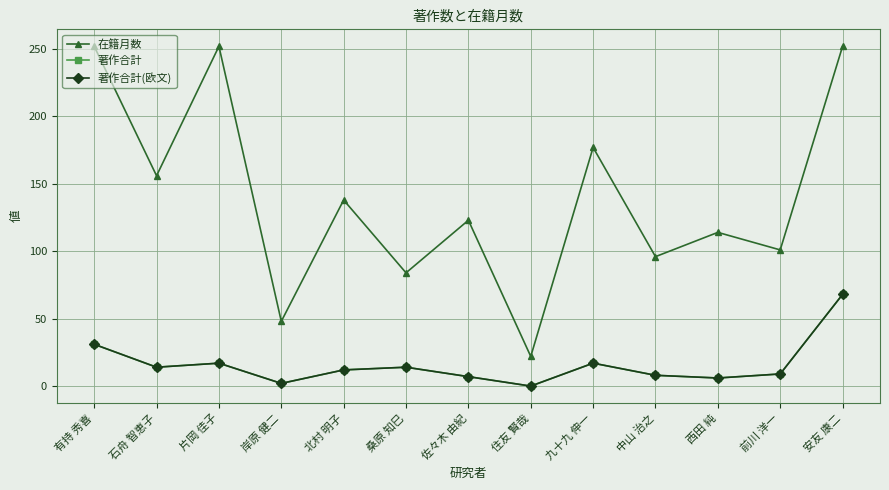

At which label does 在籍月数 reach its minimum?

住友 賢哉